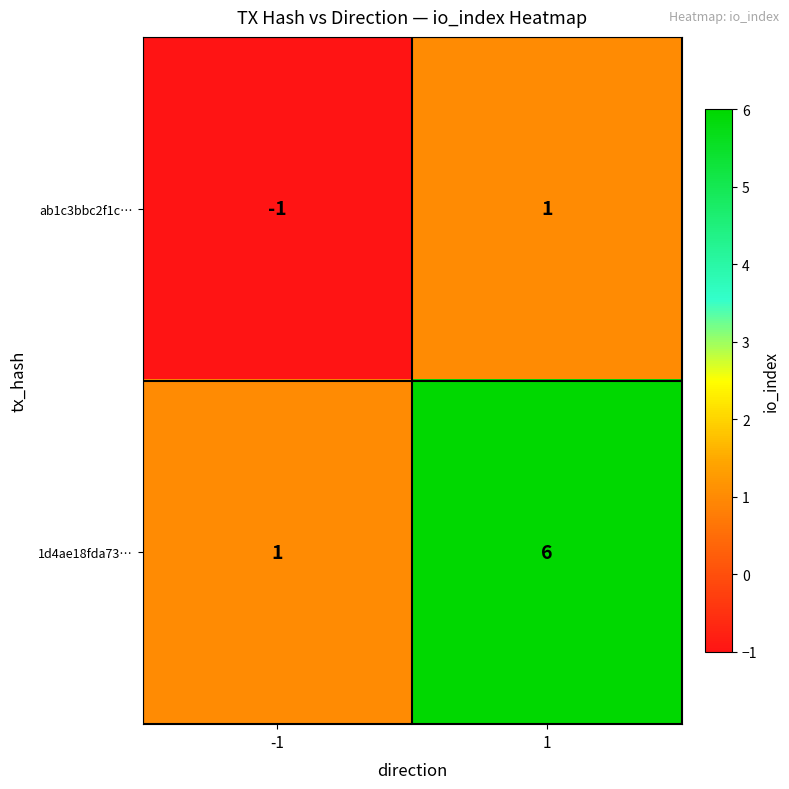

What is the average value of the 1d4ae18fda73… series?

4